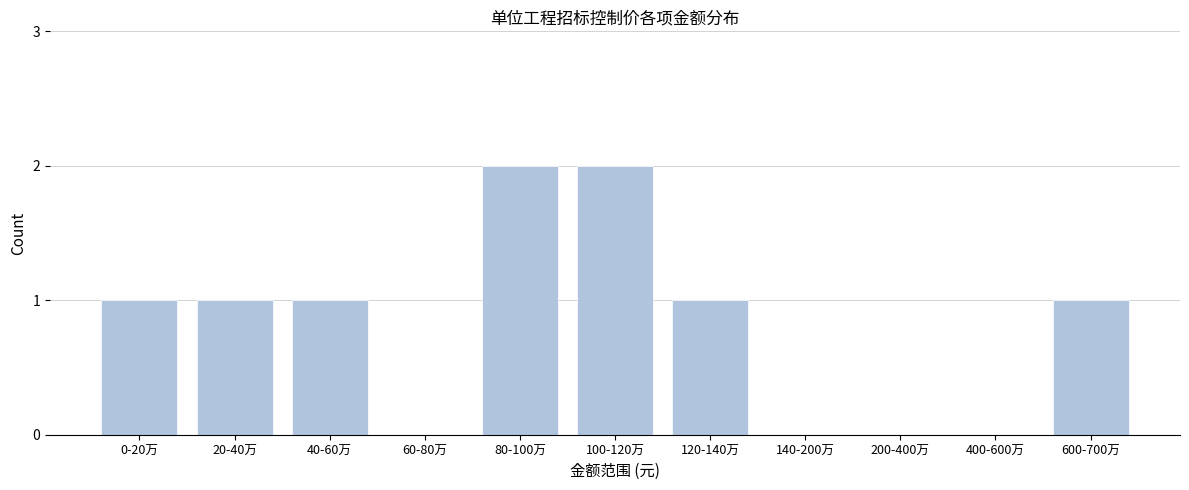

Reading left to right, list all the values displayed in this chart.

0-20万=1	20-40万=1	40-60万=1	60-80万=0	80-100万=2	100-120万=2	120-140万=1	140-200万=0	200-400万=0	400-600万=0	600-700万=1